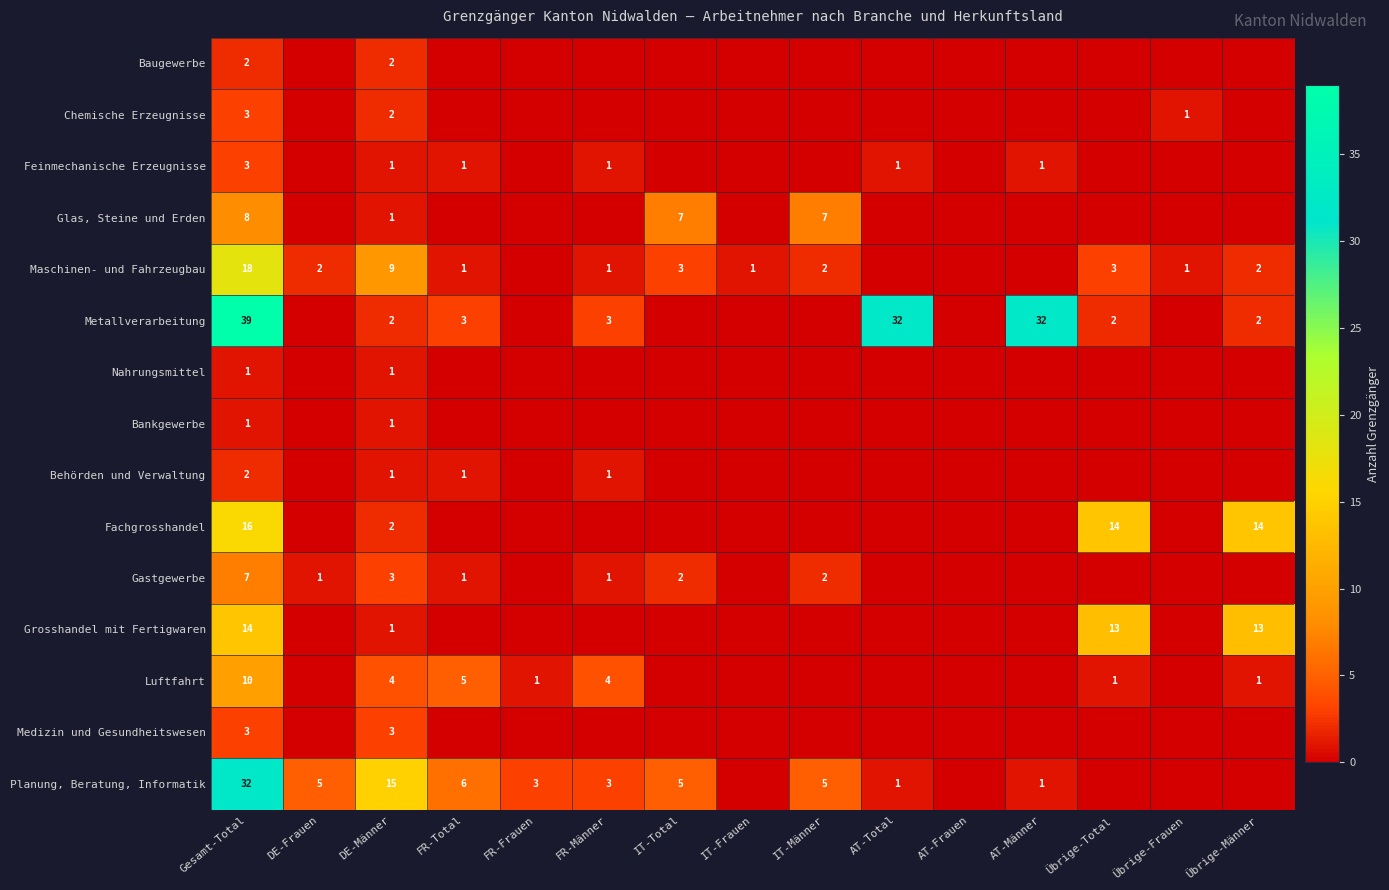

Is the value of Planung, Beratung, Informatik at Gesamt-Total greater than the value of Metallverarbeitung at Übrige-Total?

Yes